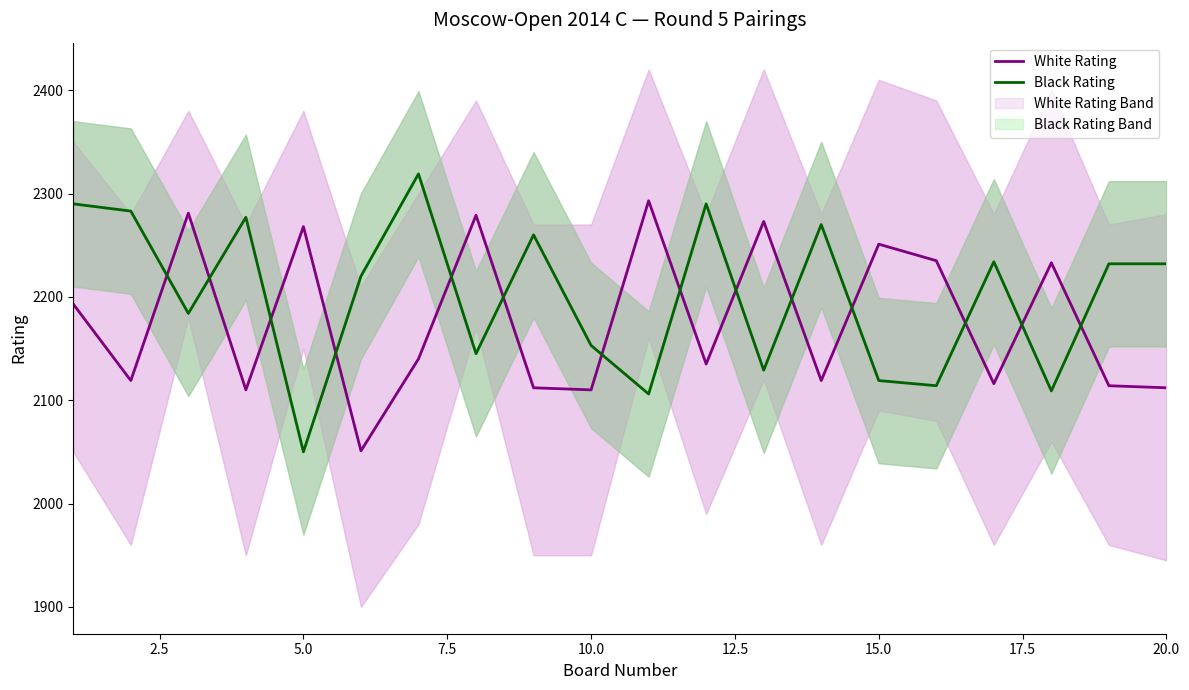

True or false: White Rating has a value of 1409 at 10.

False